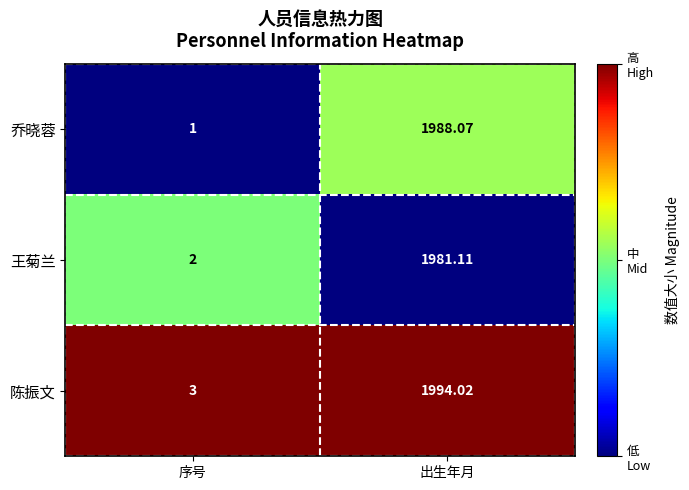

At which category is the sum across all series the highest?

出生年月